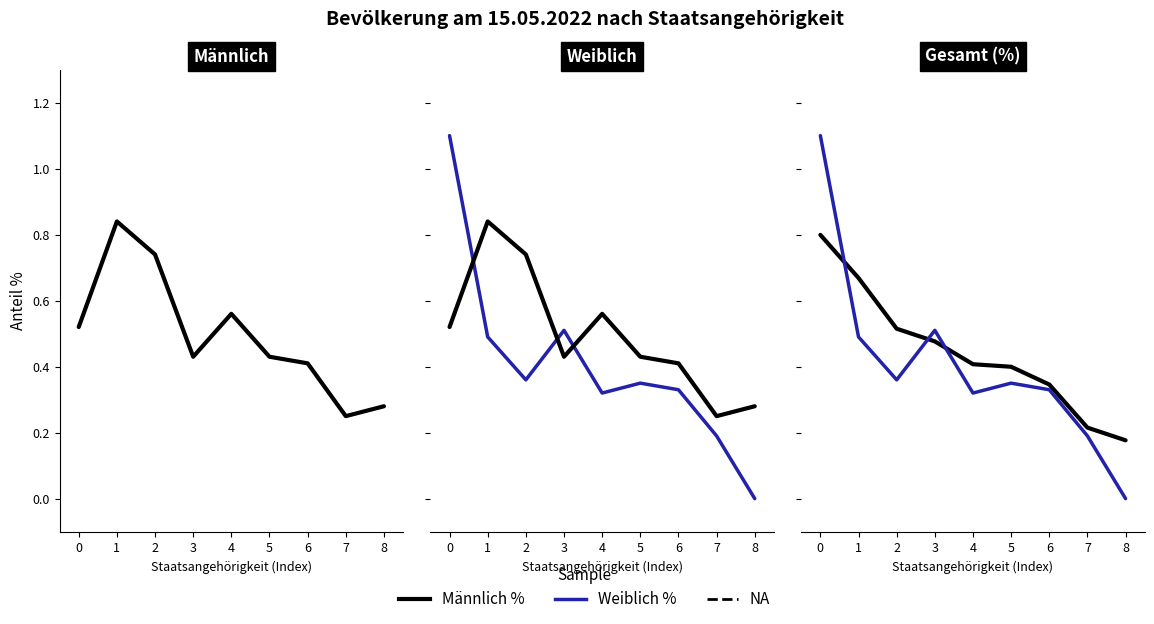

How many data points does each series have?

9